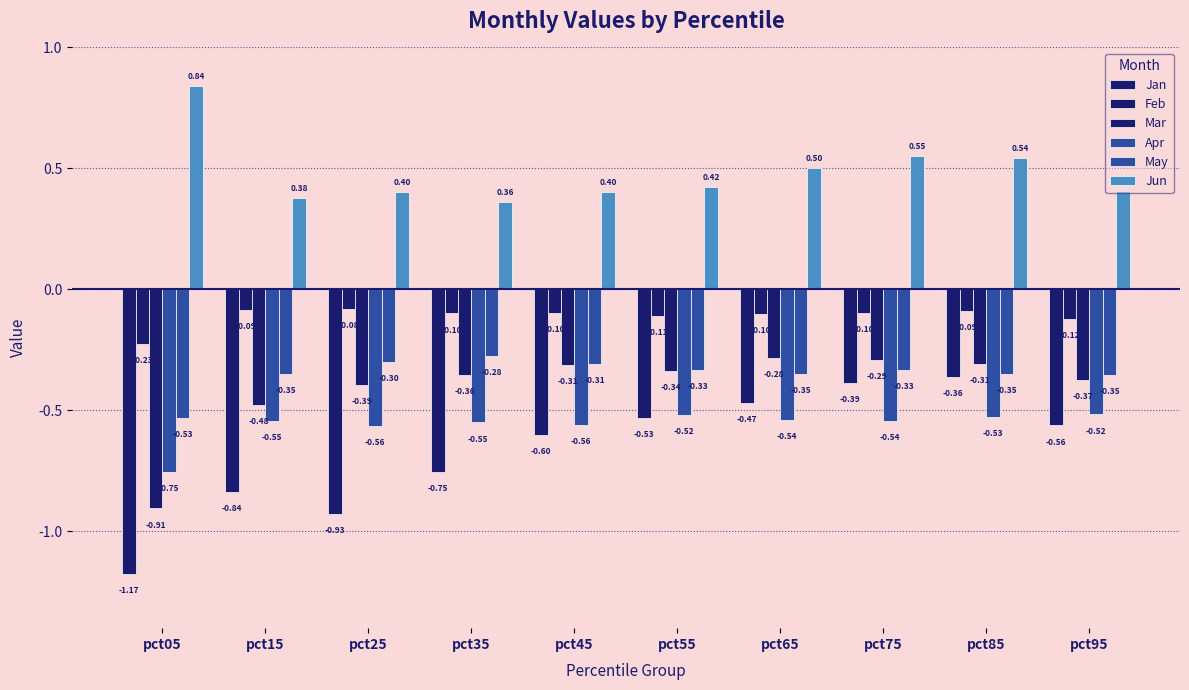

What is the difference between the maximum and minimum values in the Mar series?

0.6